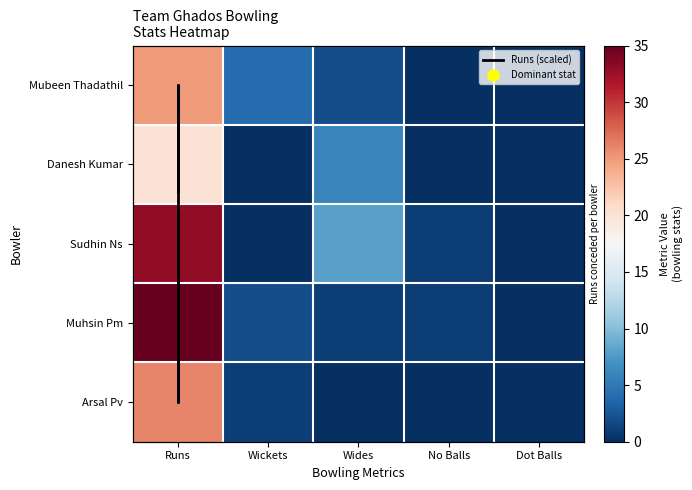

Which category has the highest value in the Mubeen Thadathil series?

Runs